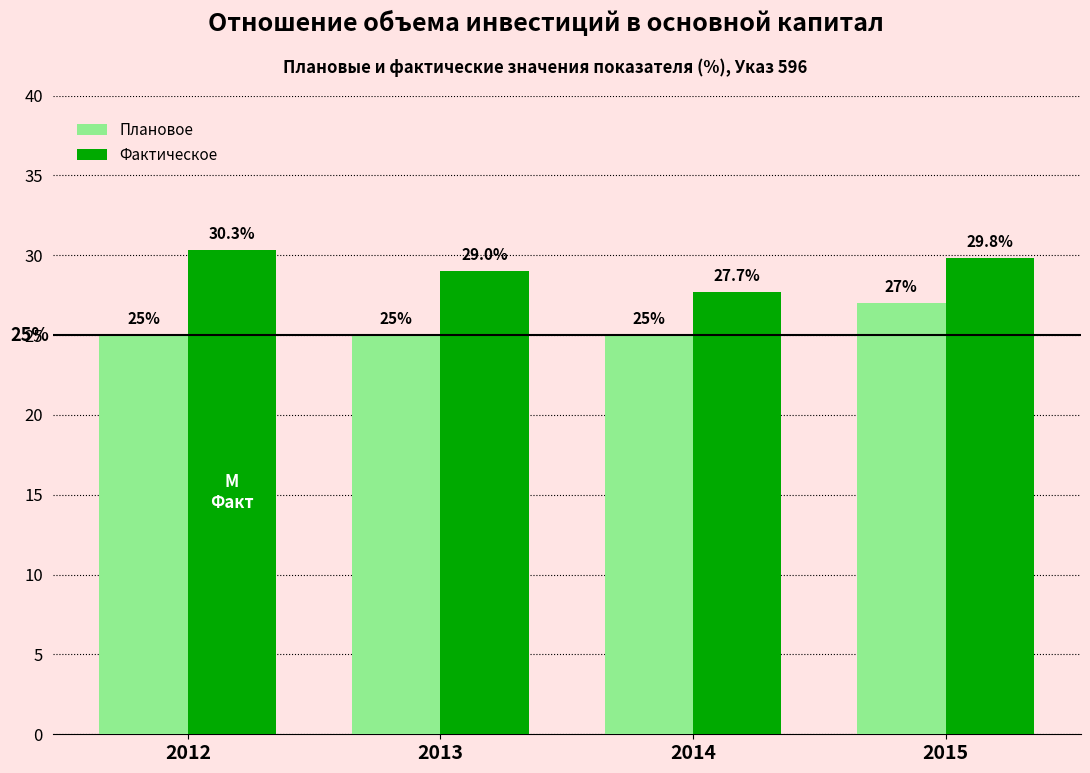

Reading left to right, list all the values displayed in this chart.

Плановое: 25.0	25.0	25.0	27.0
Фактическое: 30.3	29.0	27.7	29.8